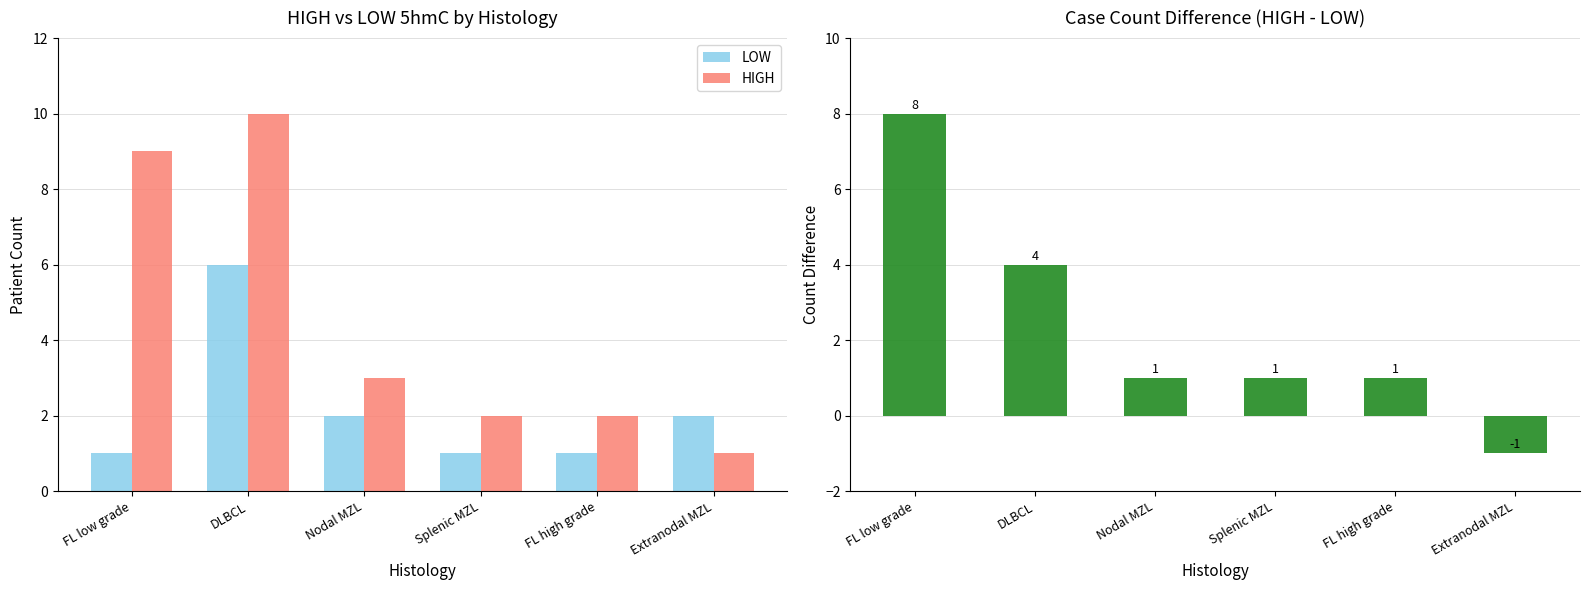

Reading left to right, list all the values displayed in this chart.

LOW: FL low grade=1	DLBCL=6	Nodal MZL=2	Splenic MZL=1	FL high grade=1	Extranodal MZL=2
HIGH: FL low grade=9	DLBCL=10	Nodal MZL=3	Splenic MZL=2	FL high grade=2	Extranodal MZL=1
HIGH - LOW: FL low grade=8	DLBCL=4	Nodal MZL=1	Splenic MZL=1	FL high grade=1	Extranodal MZL=-1